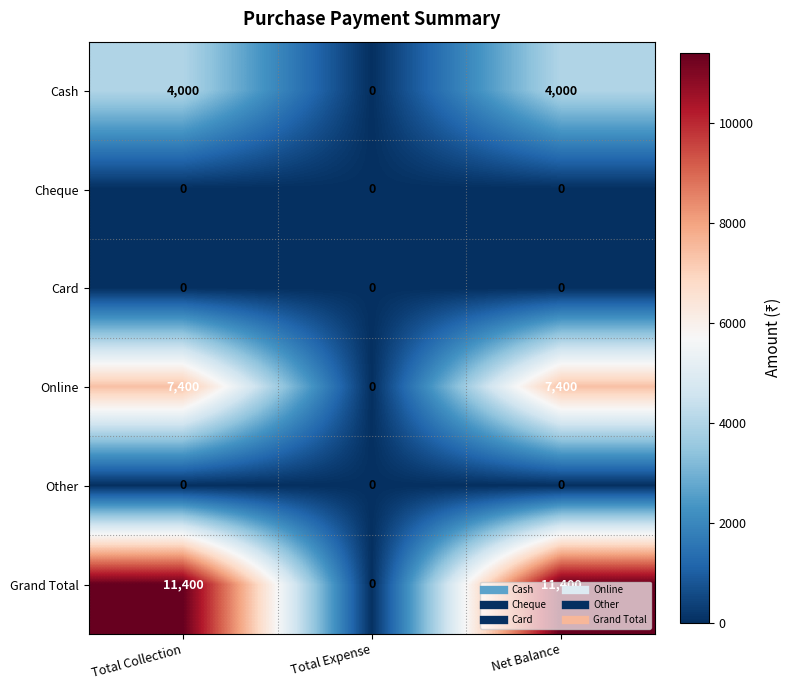

Which series has the largest total across all categories?

Grand Total